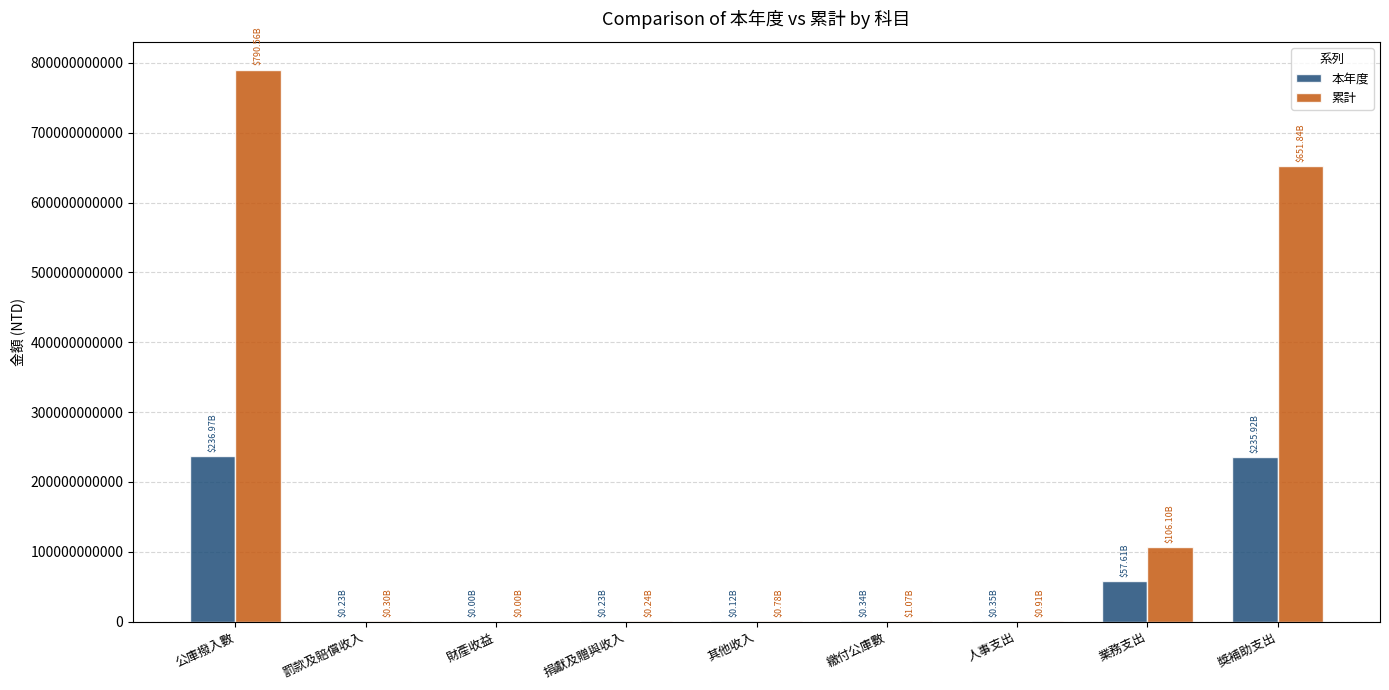

Where is 累計 nearest to the value 395279635762?

獎補助支出